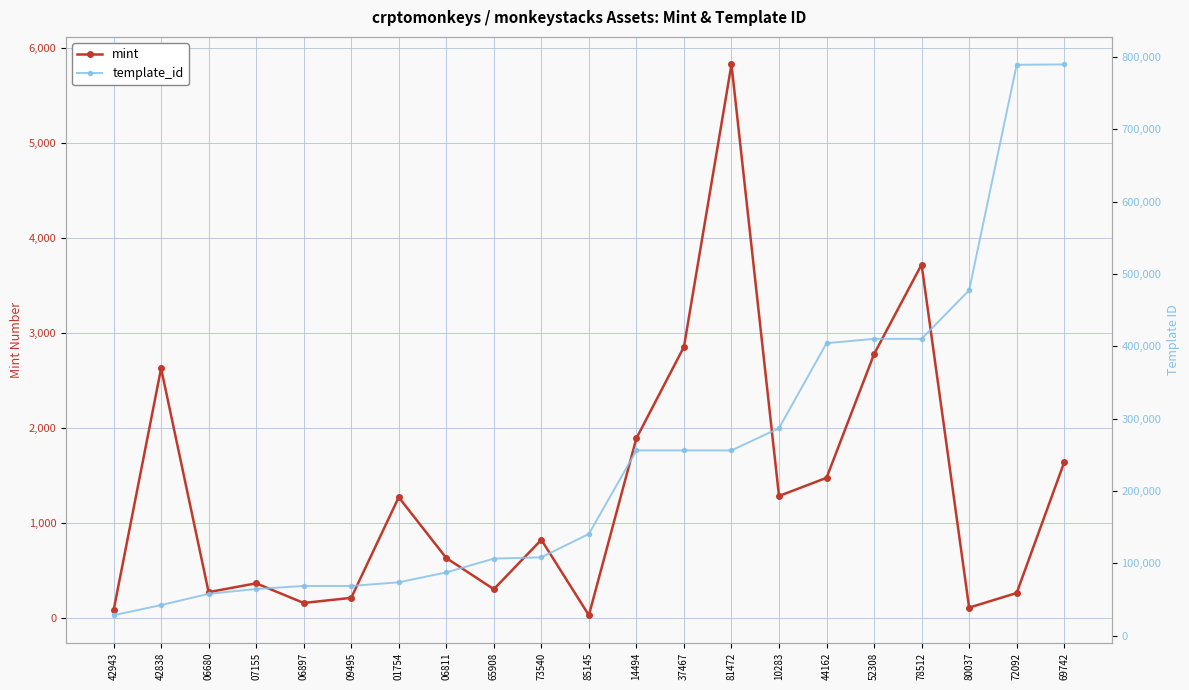

Which series has the largest total across all categories?

template_id